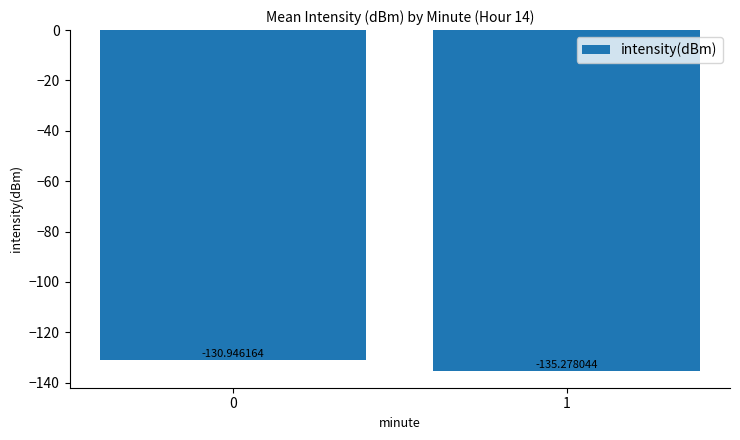

Are the bars horizontal?

No